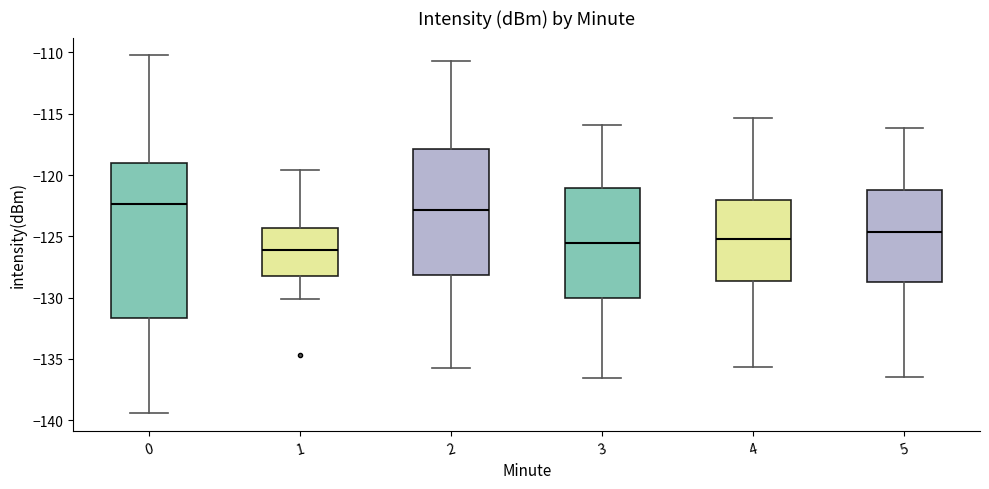

Where does the median line of the box at x = 1 sit on the y-axis? The values are not printed on the chart, so give them approximately, as read against the axis.

-126.0